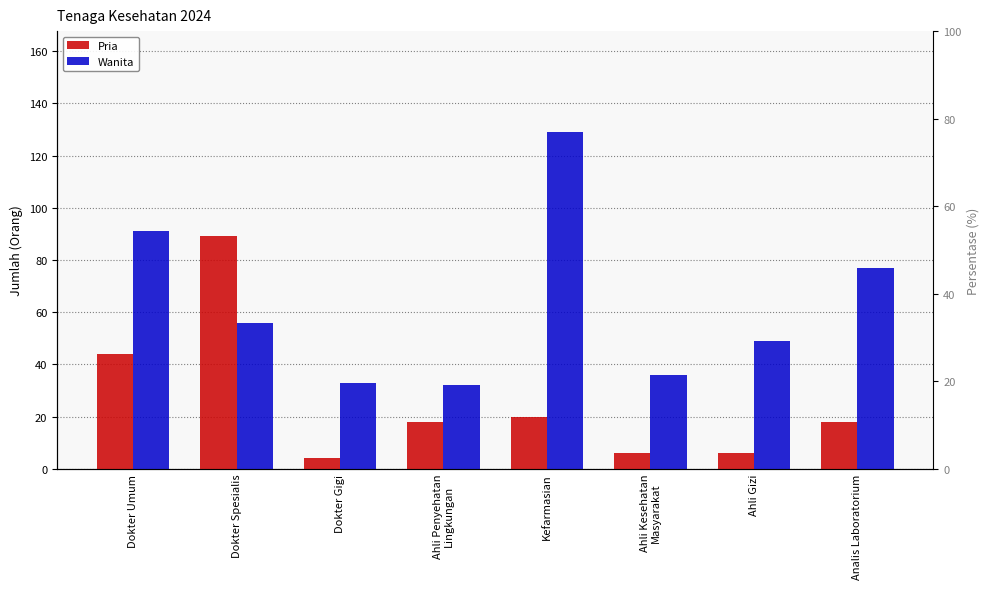

Count the number of data series in this chart.

2